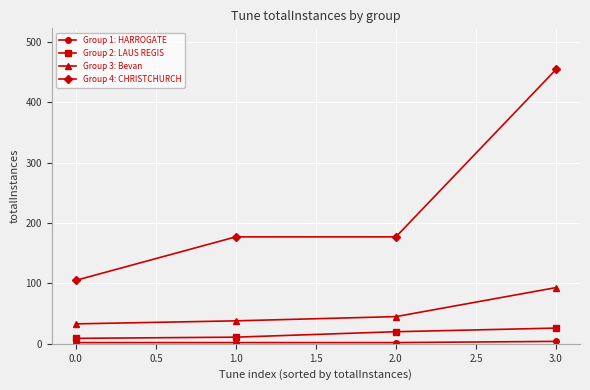

Where is Group 3: Bevan nearest to the value 63?

2.0